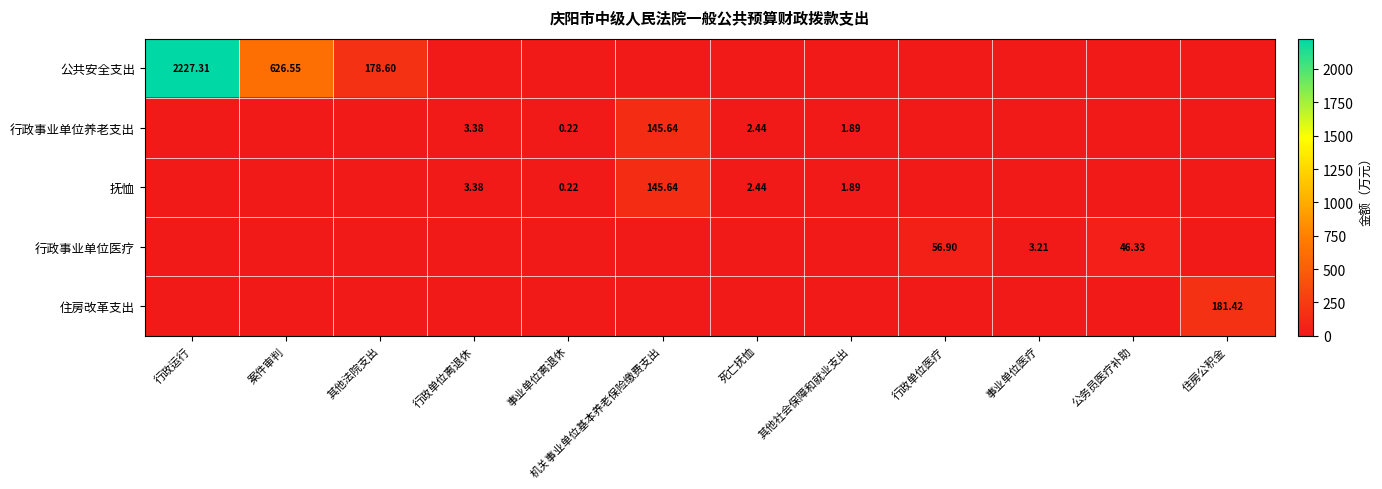

What is the difference between the highest and lowest values at 事业单位离退休?

0.2